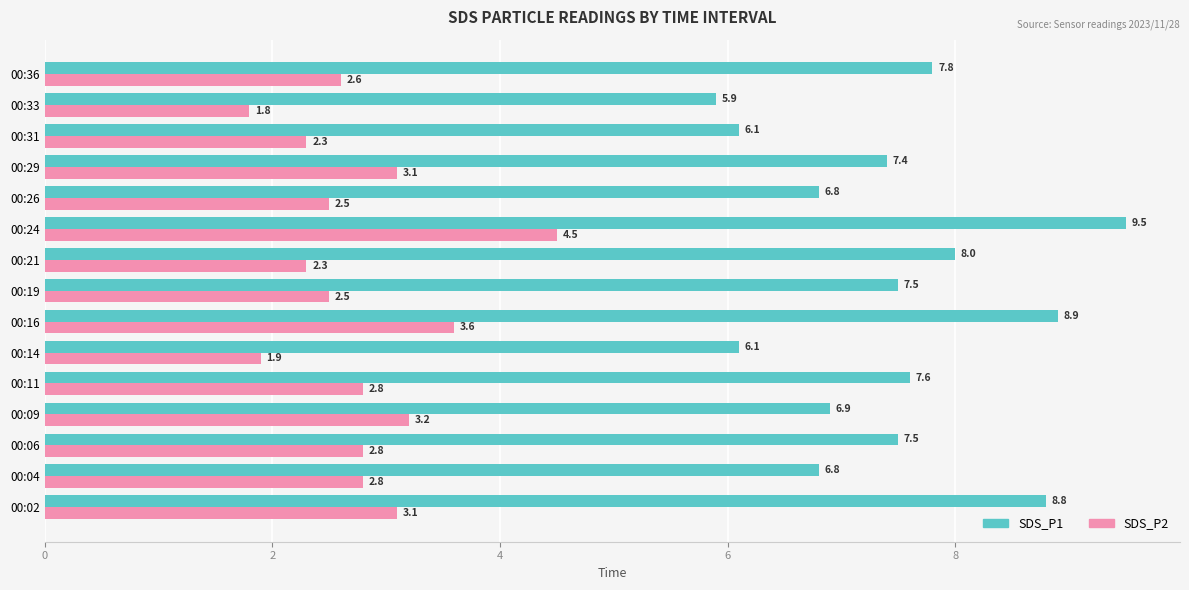

What is the maximum value for SDS_P2?

4.5